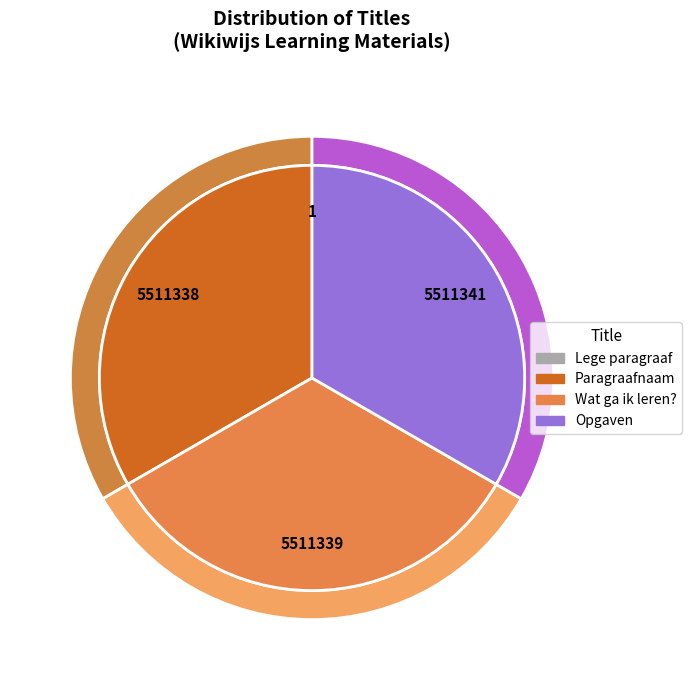

True or false: Lege paragraaf accounts for 1% of the total.

False